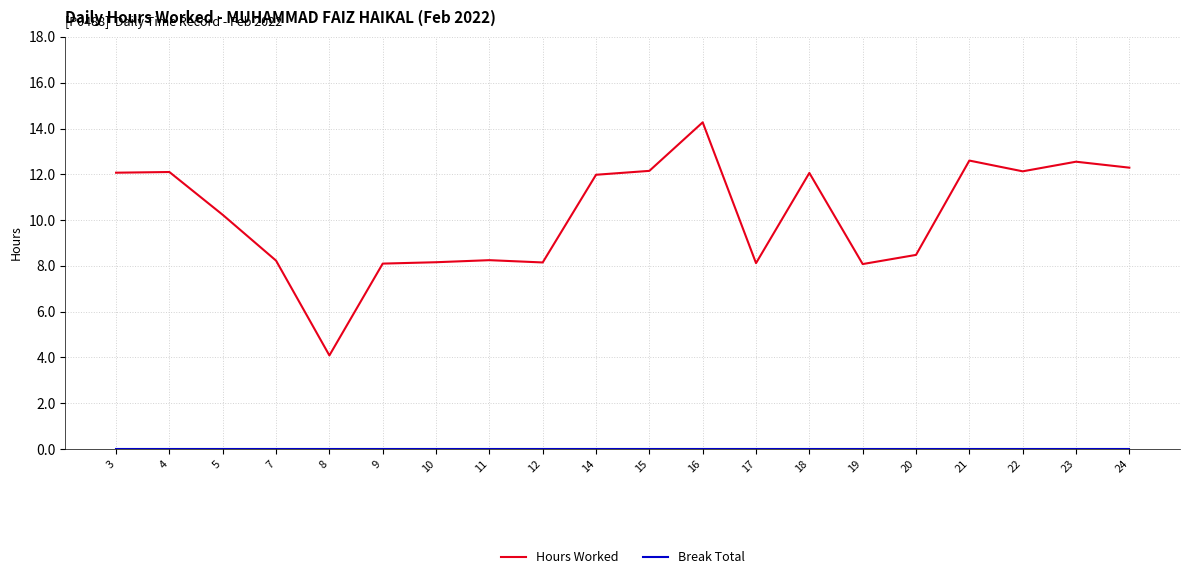

Which series has the largest total across all categories?

Hours Worked